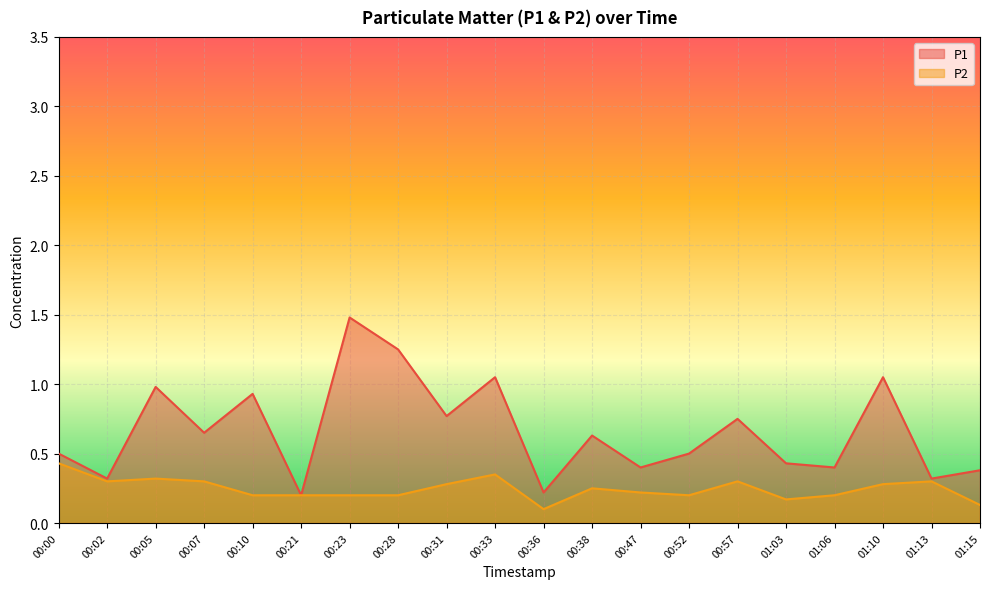

Rank the series at 00:52 from highest to lowest value.

P1, P2